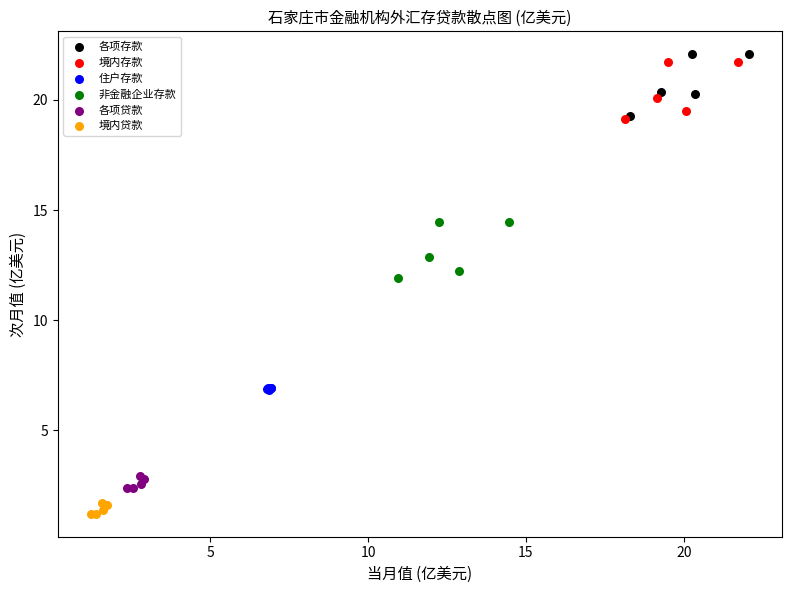

What are all the series names shown in the legend?

各项存款, 境内存款, 住户存款, 非金融企业存款, 各项贷款, 境内贷款